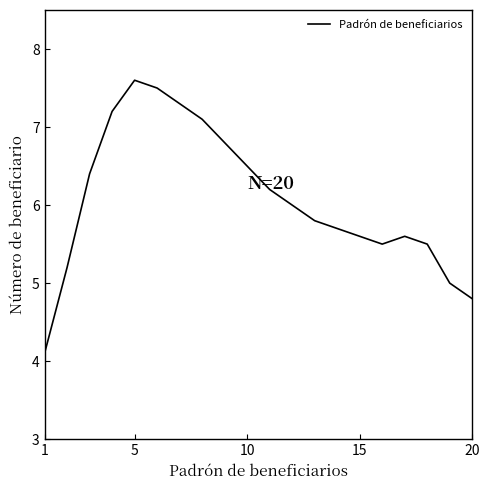

What is the minimum value shown in the chart?

4.1